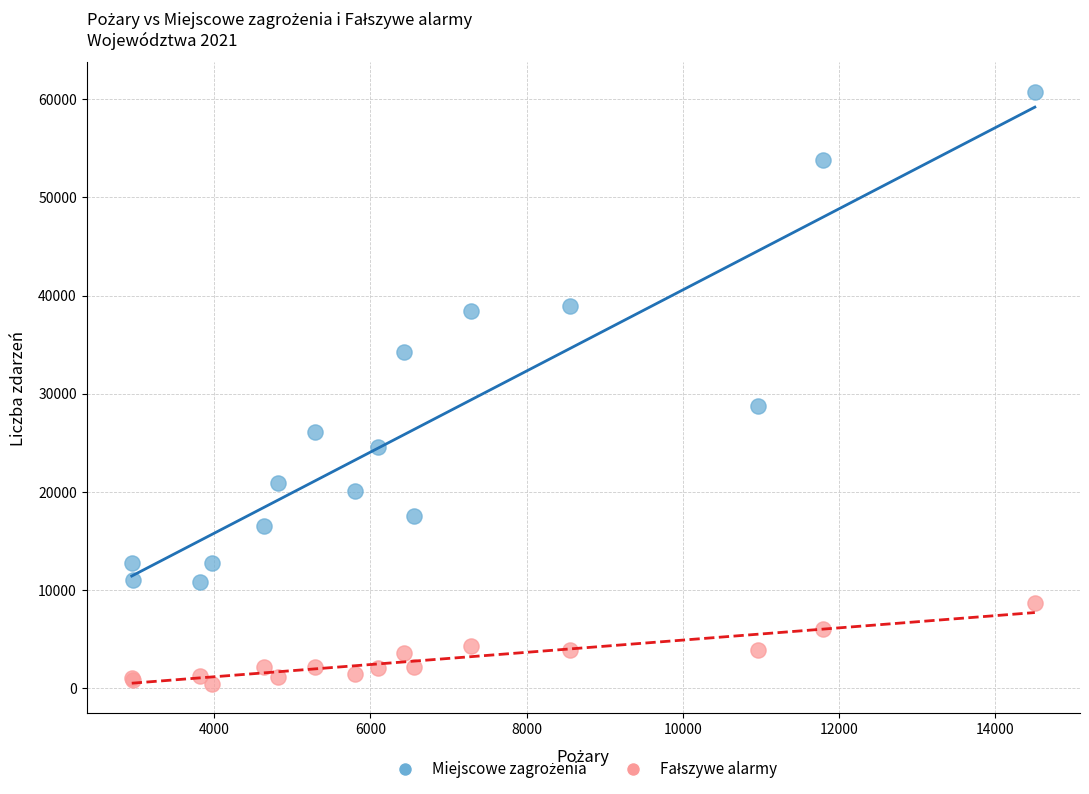

What is the X range (max minus min) for the scatter plot?

11568